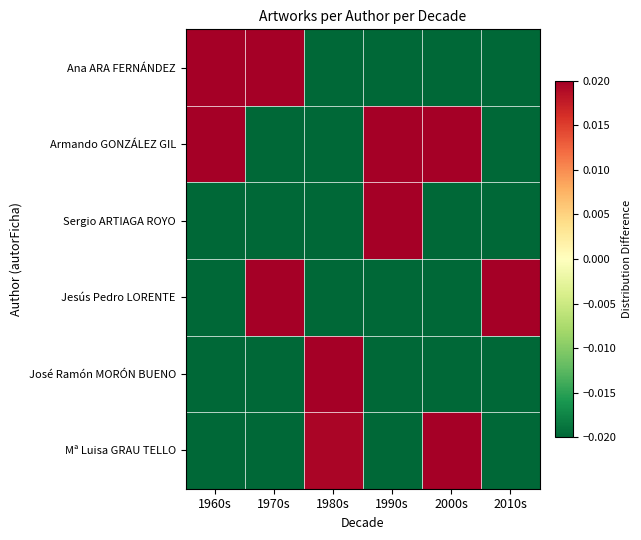

Reading left to right, transcribe all the data shown in this chart.

Ana ARA FERNÁNDEZ: 1960s=0.4	1970s=0.2	1980s=-0.2	1990s=-0.1	2000s=-0.1	2010s=-0.1
Armando GONZÁLEZ GIL: 1960s=0.1	1970s=-0.1	1980s=-0.1	1990s=0.1	2000s=0.1	2010s=-0.1
Sergio ARTIAGA ROYO: 1960s=-0.1	1970s=-0.1	1980s=-0.1	1990s=0.5	2000s=-0.1	2010s=-0.1
Jesús Pedro LORENTE: 1960s=-0.1	1970s=0.2	1980s=-0.1	1990s=-0.1	2000s=-0.1	2010s=0.3
José Ramón MORÓN BUENO: 1960s=-0.1	1970s=-0.1	1980s=0.5	1990s=-0.1	2000s=-0.1	2010s=-0.1
Mª Luisa GRAU TELLO: 1960s=-0.1	1970s=-0.1	1980s=0.0	1990s=-0.1	2000s=0.4	2010s=-0.1